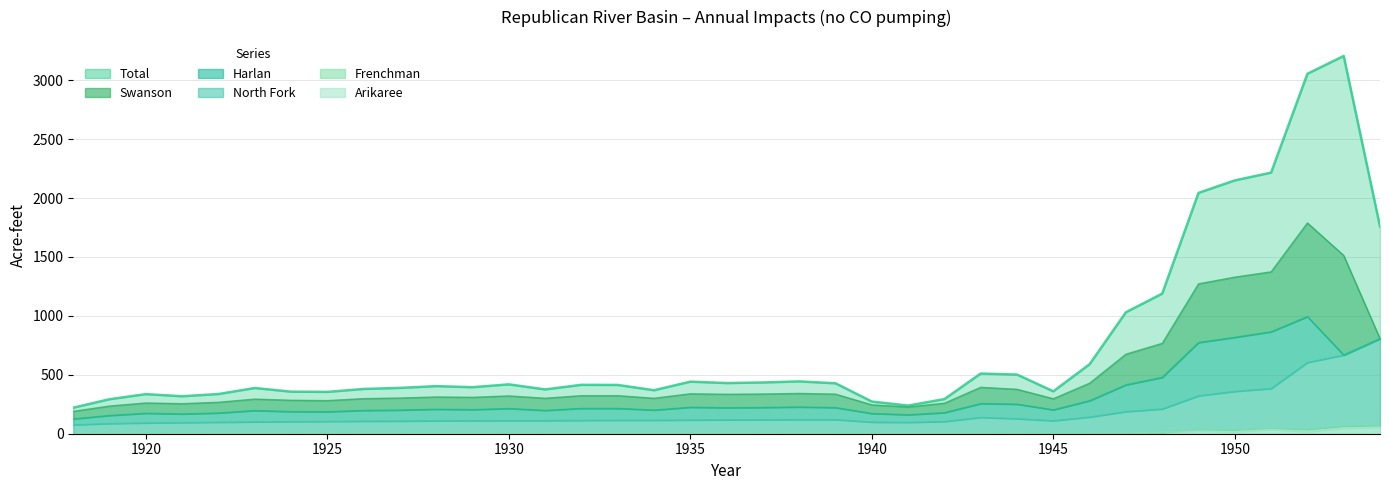

What is the difference between the North Fork values at 1937 and 1940?

20